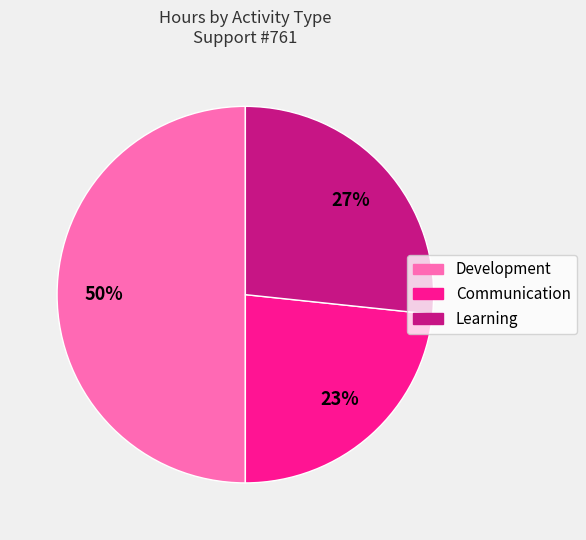

Which slice is the largest?

Development